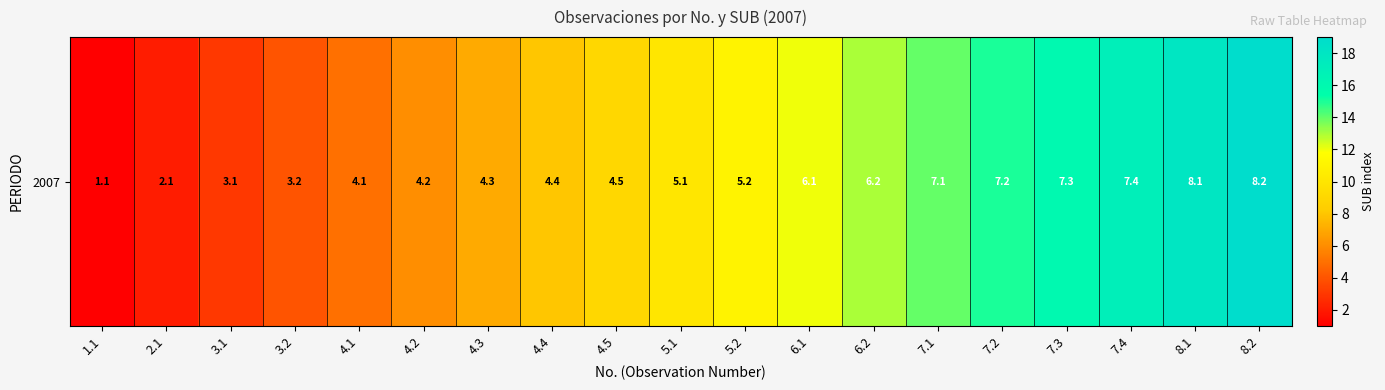

The chart shows a value of 11 at 8.2. True or false?

False